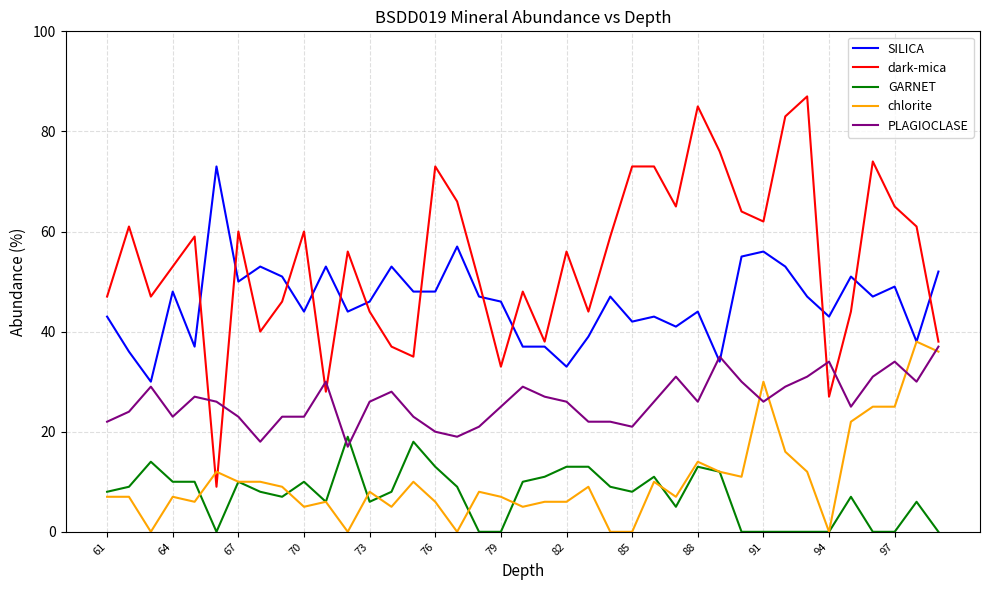

Which series has the largest total across all categories?

dark-mica